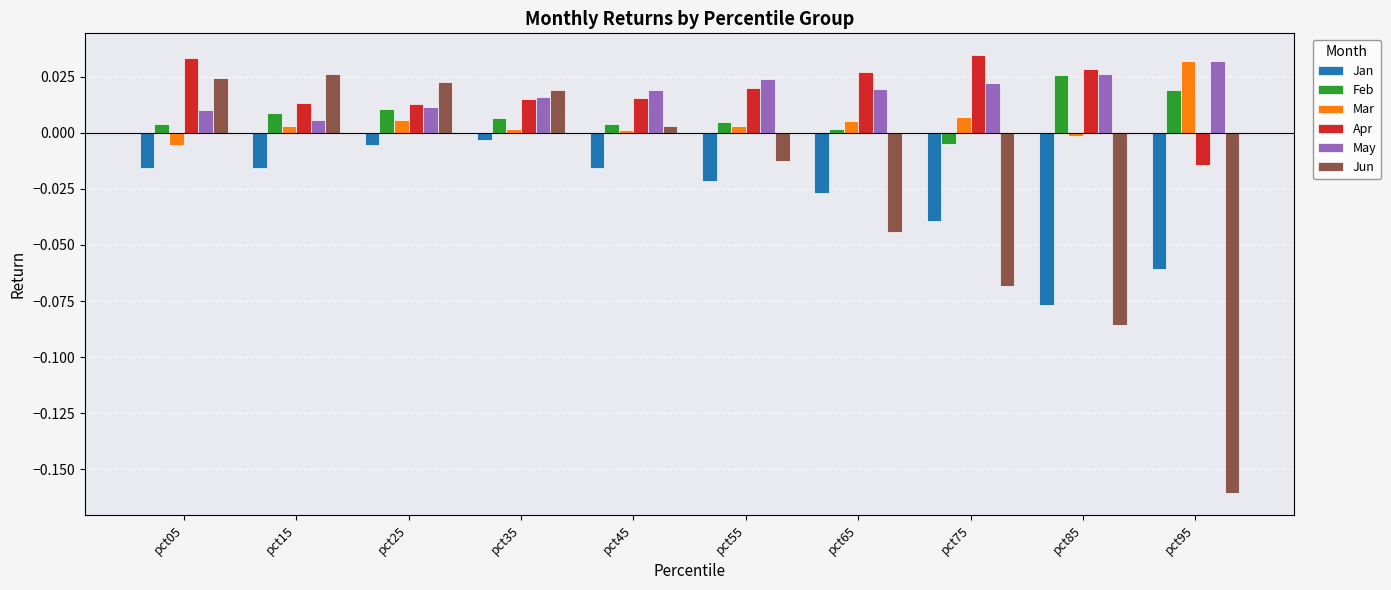

Which series has the largest range (max minus min)?

Jun